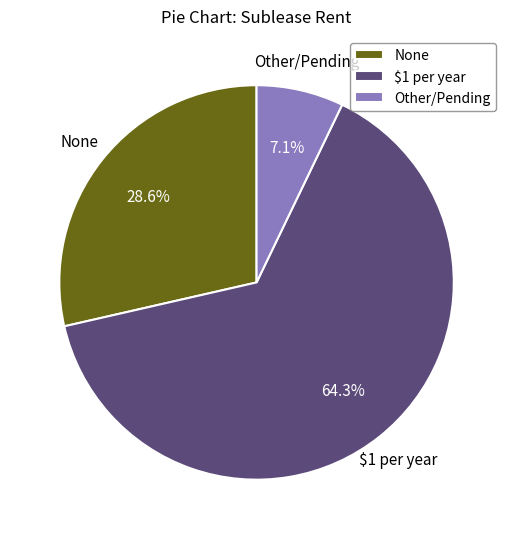

The None slice represents 29% of the pie. True or false?

True